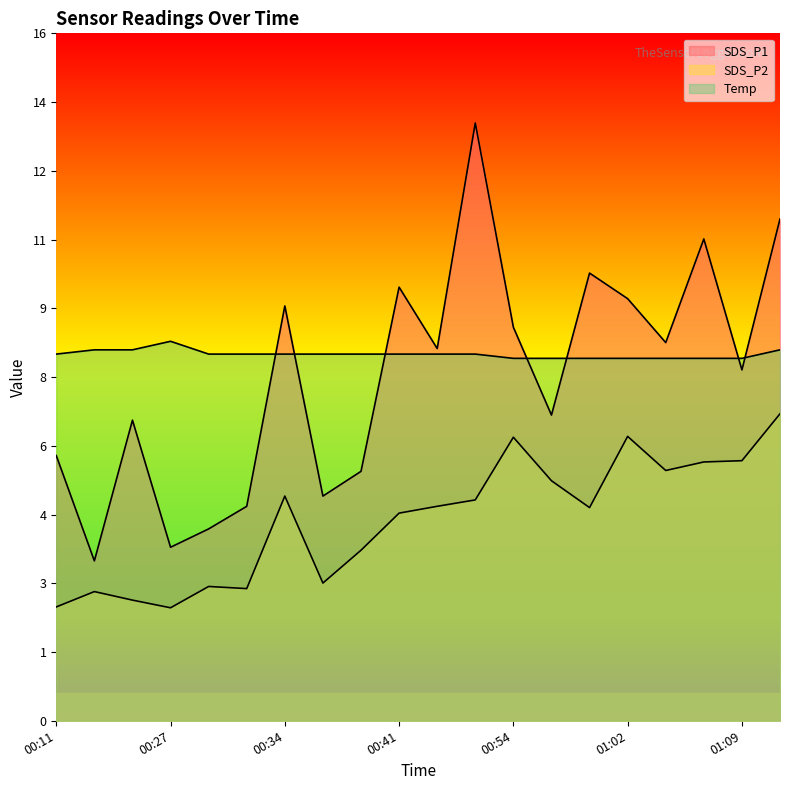

True or false: Temp and SDS_P2 cross at least once.

False